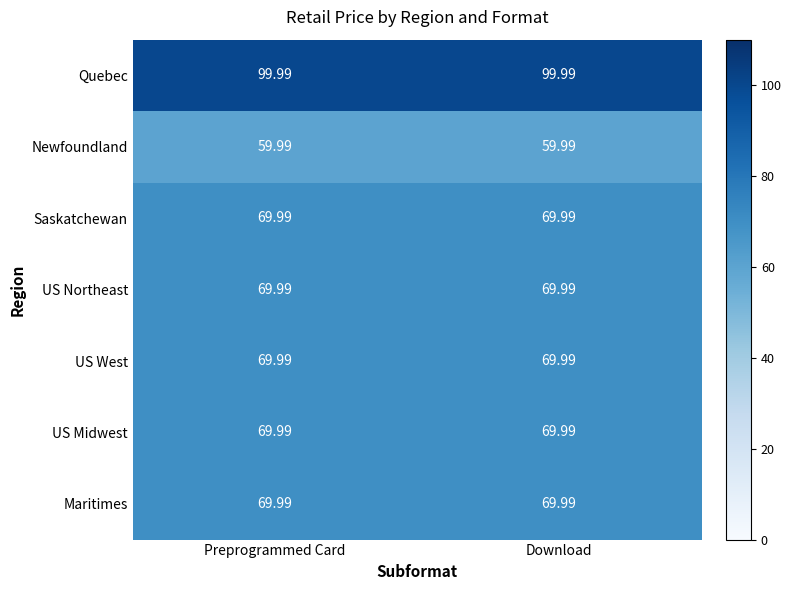

Which series has the largest total across all categories?

Quebec